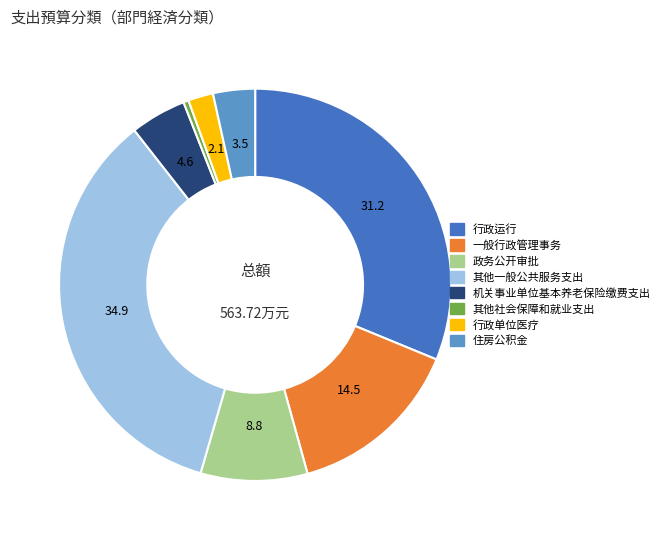

Combined, do 其他一般公共服务支出 and 行政运行 account for over 50%?

Yes